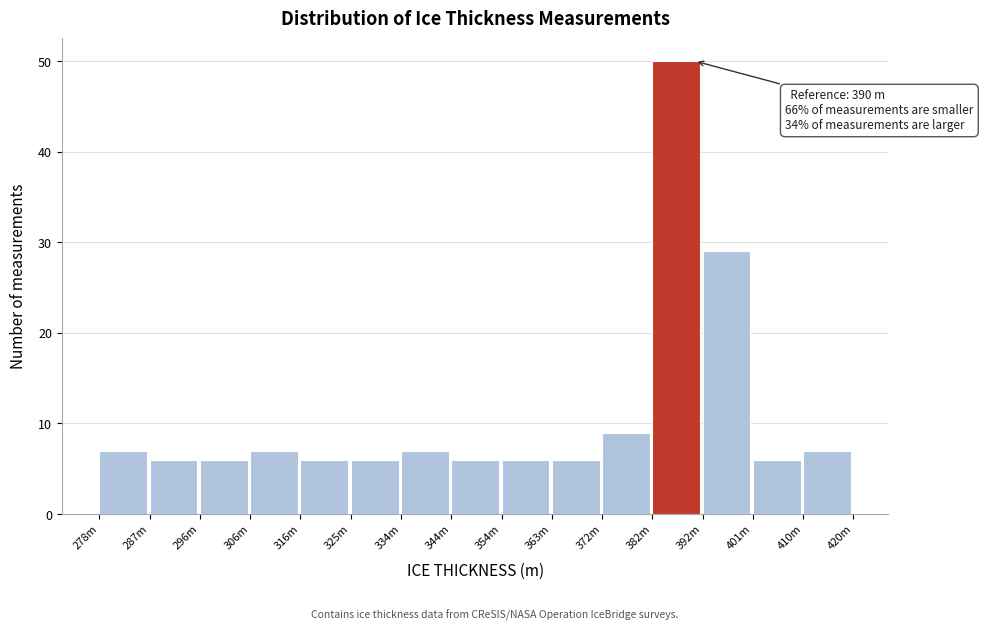

Reading left to right, what are all the values shown in this chart?

7	6	6	7	6	6	7	6	6	6	9	50	29	6	7